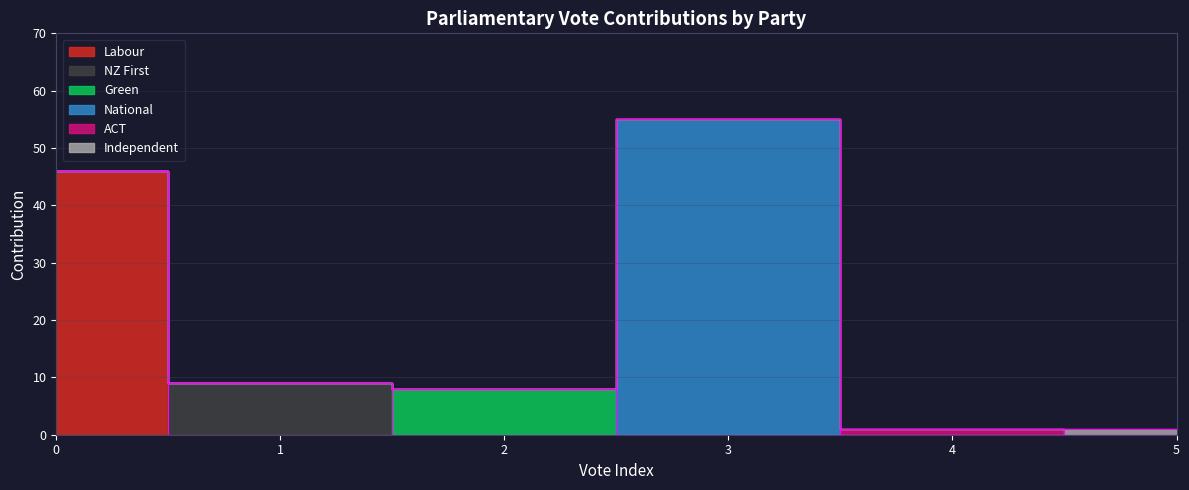

What are all the series names shown in the legend?

Labour, NZ First, Green, National, ACT, Independent